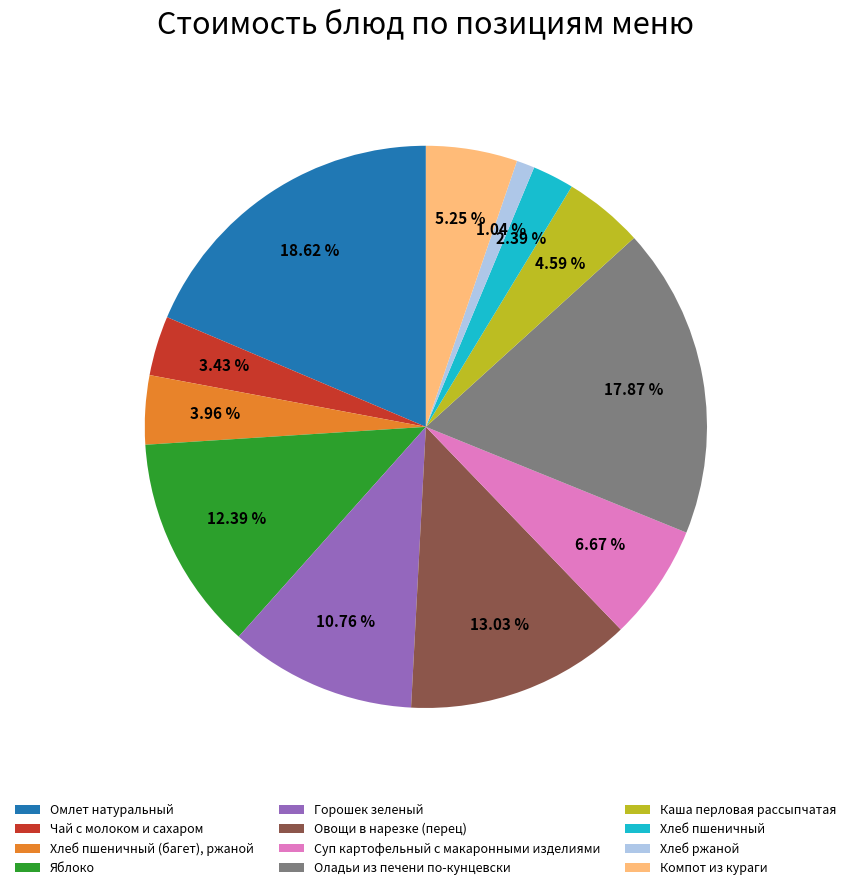

Approximately how many times larger is the value at Хлеб пшеничный compared to Каша перловая рассыпчатая?

0.5